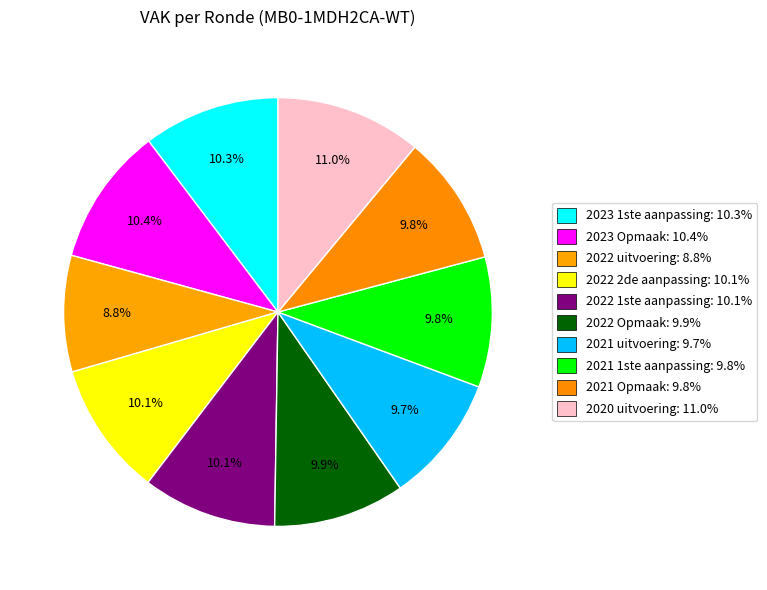

Does any single category account for the majority?

No